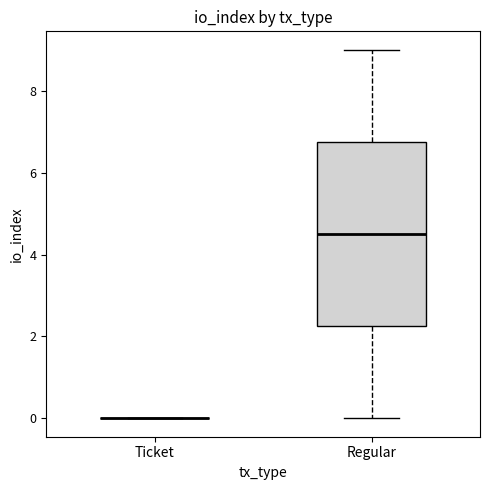

Which box is the tallest, from its lower edge to its upper edge?

Regular